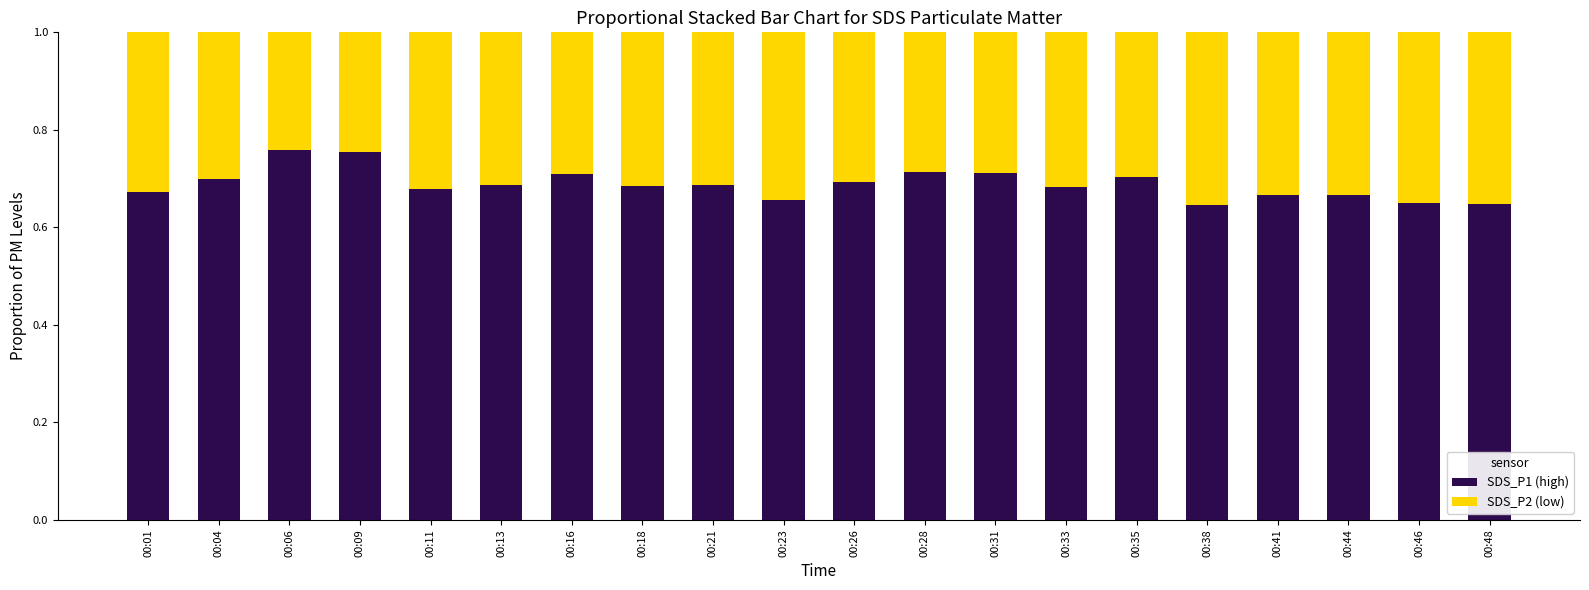

What is the total value across all series at 00:09?

1.0